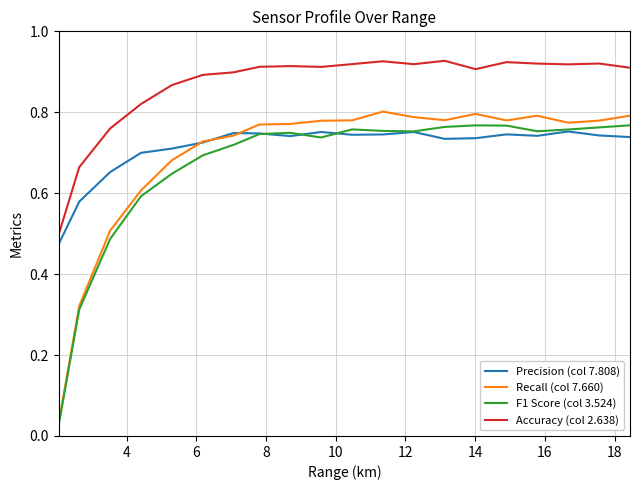

True or false: Recall (col 7.660) and Accuracy (col 2.638) intersect in this chart.

False